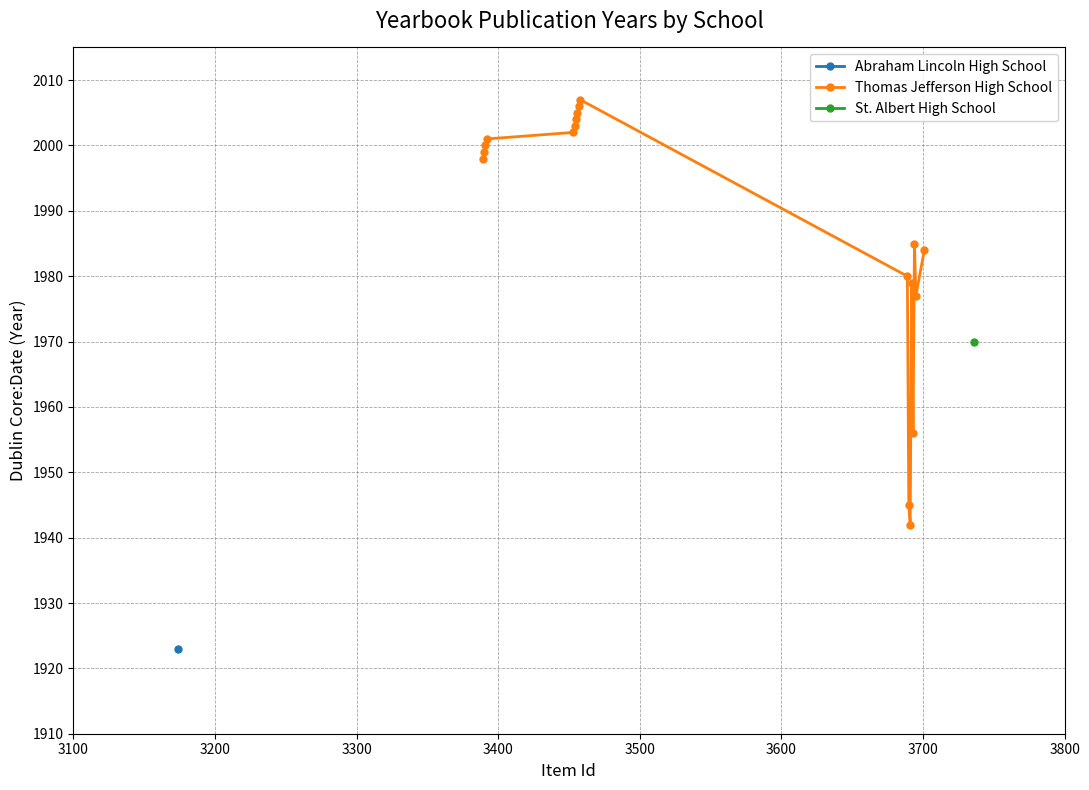

What is the lowest value of the Thomas Jefferson High School series?

1942